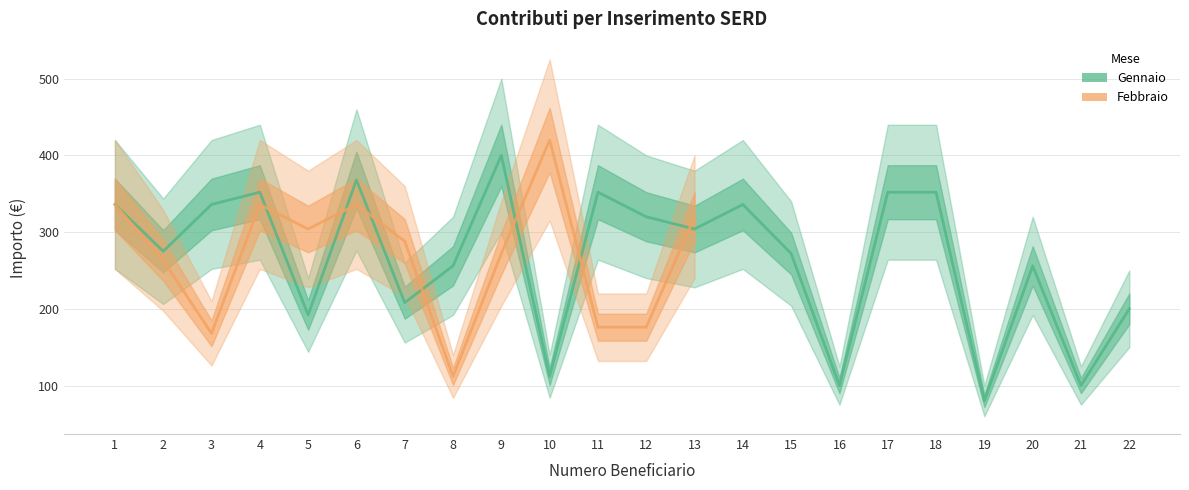

Reading left to right, extract all data points from this chart.

336	275	336	352	192	368	208	256	400	112	352	320	304	336	272	100	352	352	80	256	100	200